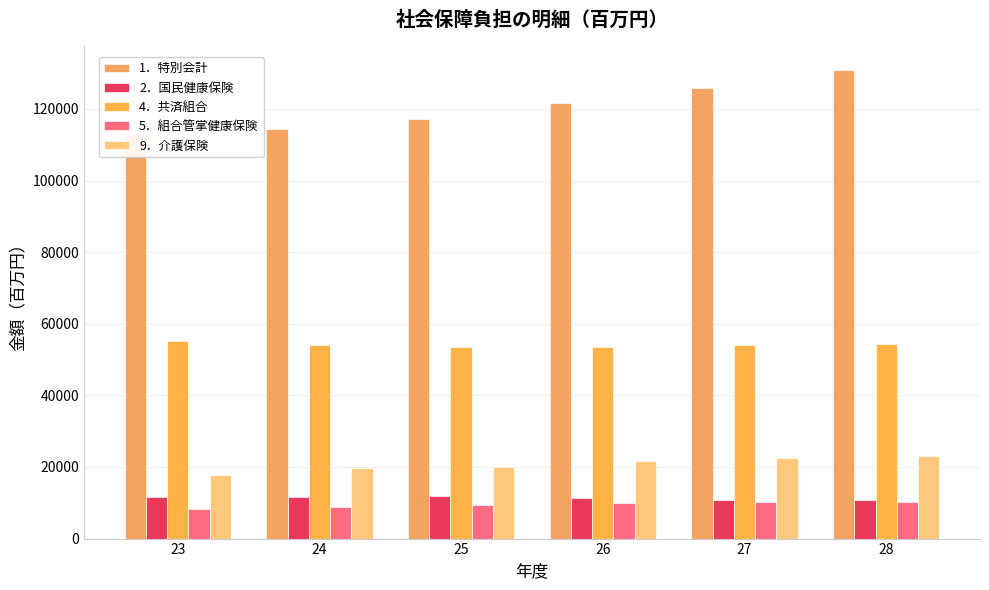

At which label does 4．共済組合 reach its peak?

23